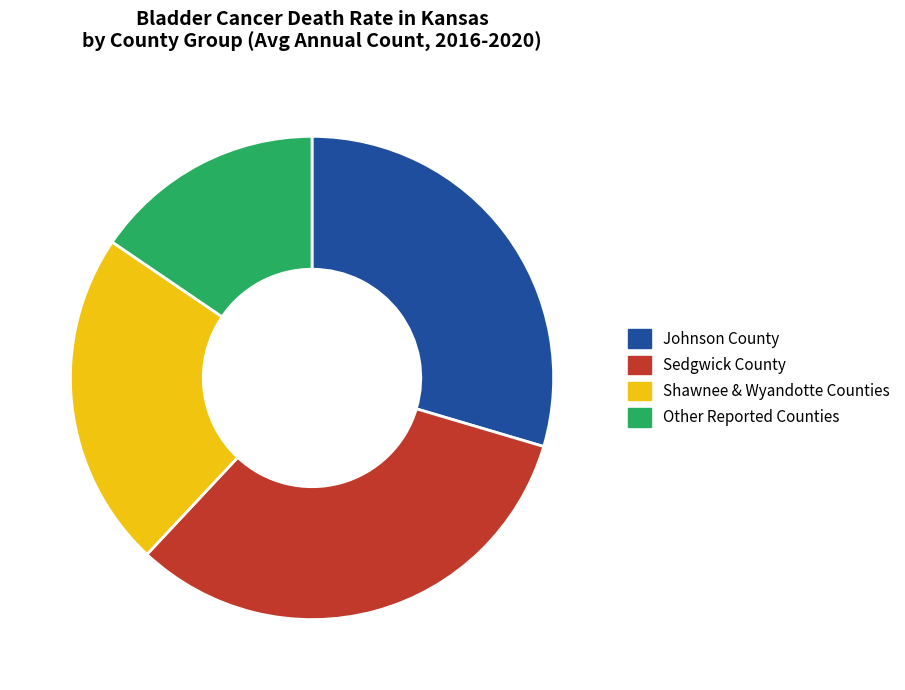

Which slice is the smallest?

Other Reported Counties